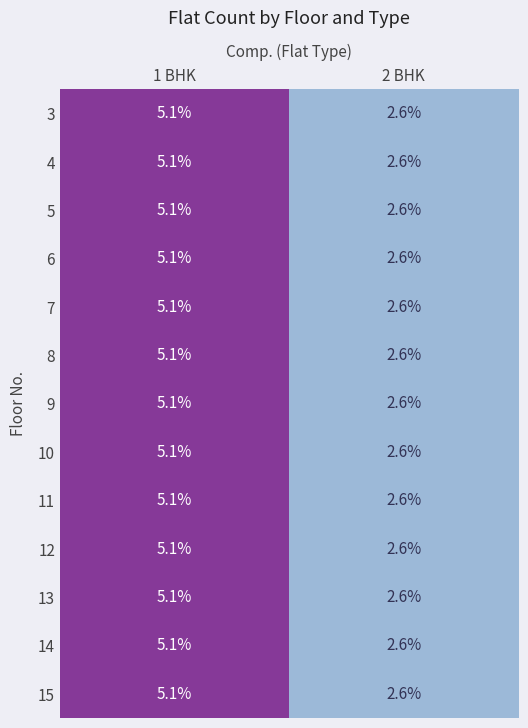

List the labels in order of 5 value, smallest first.

2 BHK, 1 BHK